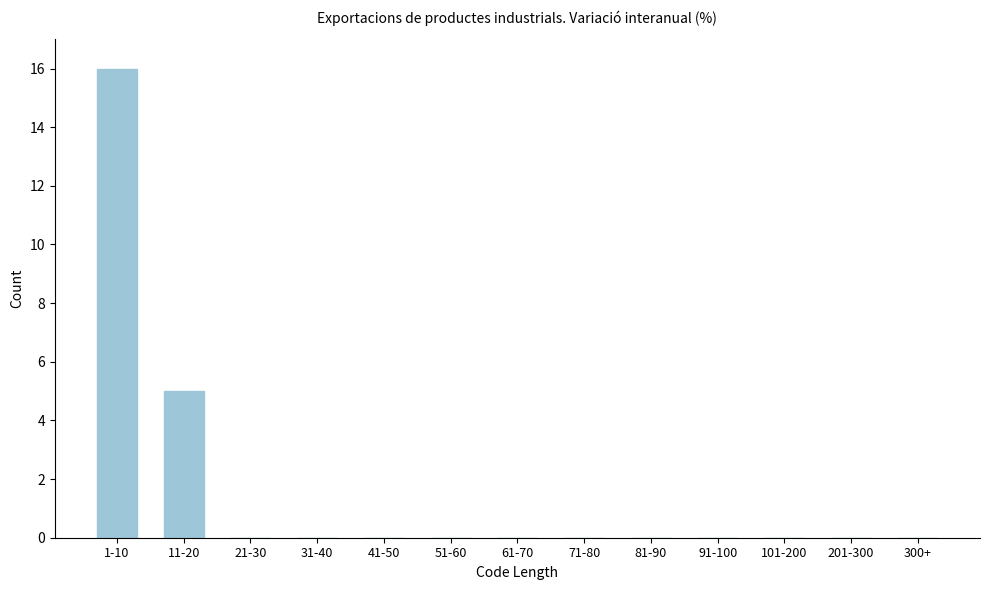

Reading left to right, transcribe all the data shown in this chart.

1-10=16	11-20=5	21-30=0	31-40=0	41-50=0	51-60=0	61-70=0	71-80=0	81-90=0	91-100=0	101-200=0	201-300=0	300+=0